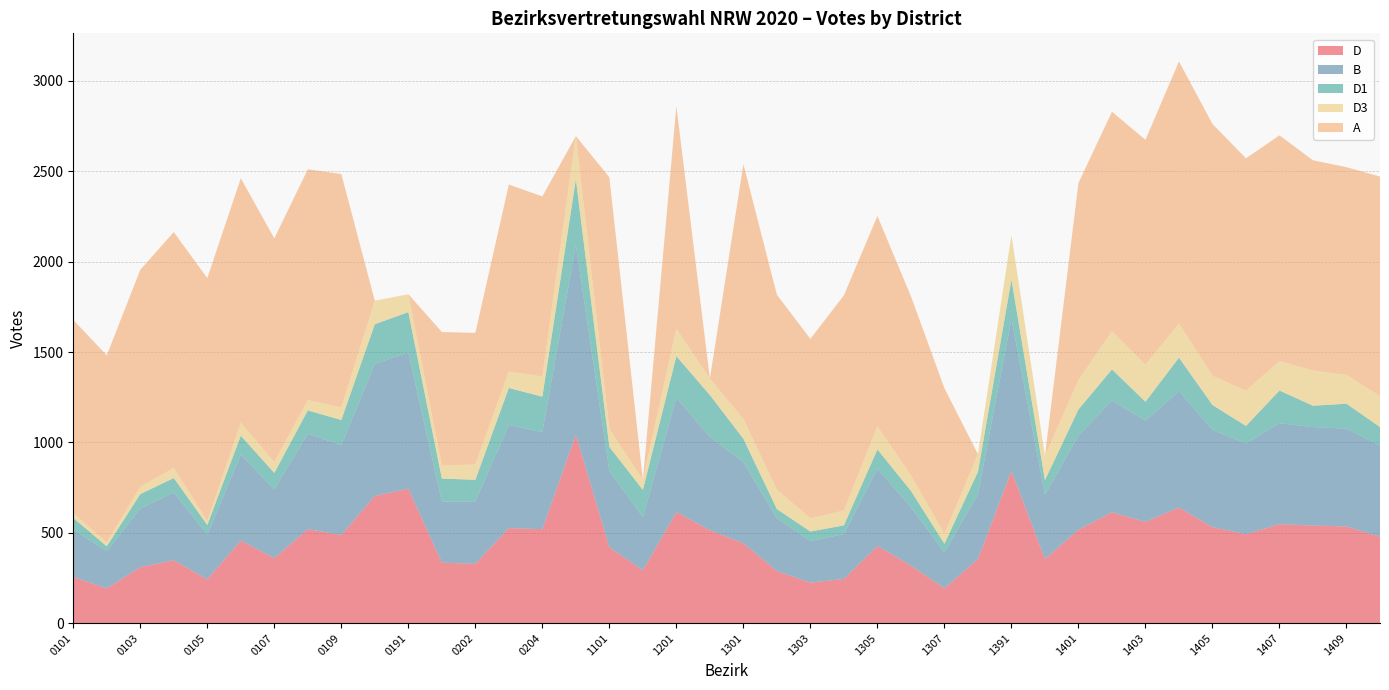

Reading left to right, what are all the values shown in this chart?

D: 256	192	310	348	242	457	359	520	488	704	744	335	328	526	520	1043	420	292	615	514	442	288	224	245	427	319	193	355	842	355	517	613	560	640	531	492	548	540	535	478
B: 262	206	324	375	248	475	382	528	497	731	754	338	346	570	537	1051	422	295	632	517	449	292	230	248	428	323	199	358	843	355	521	619	560	644	538	502	558	545	541	505
D1: 64	27	80	80	53	105	90	129	139	219	223	127	119	205	196	361	133	150	230	231	129	51	53	48	106	90	47	124	216	81	144	172	105	185	138	97	181	118	138	102
D3: 27	21	40	56	22	72	60	57	69	130	99	72	85	91	112	240	99	56	151	91	109	107	73	82	128	85	55	98	247	135	163	211	205	189	161	196	162	195	159	171
A: 1069	1036	1201	1305	1344	1353	1238	1277	1292	0	0	739	728	1035	996	0	1393	0	1234	0	1411	1079	993	1191	1164	992	806	0	0	0	1090	1215	1244	1450	1394	1285	1250	1163	1150	1215